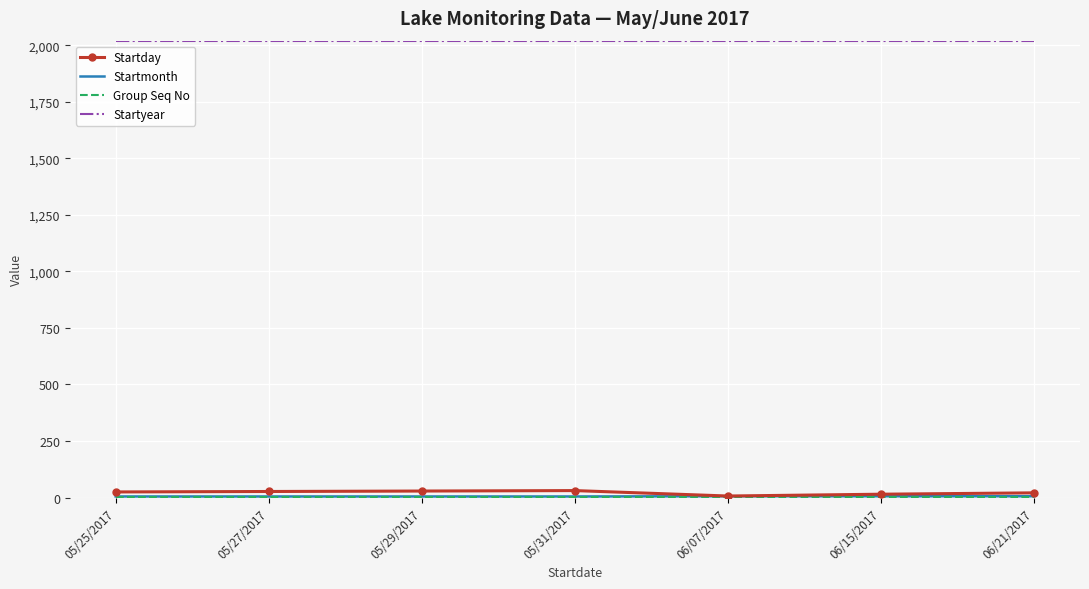

What is the average value of the Startday series?

22